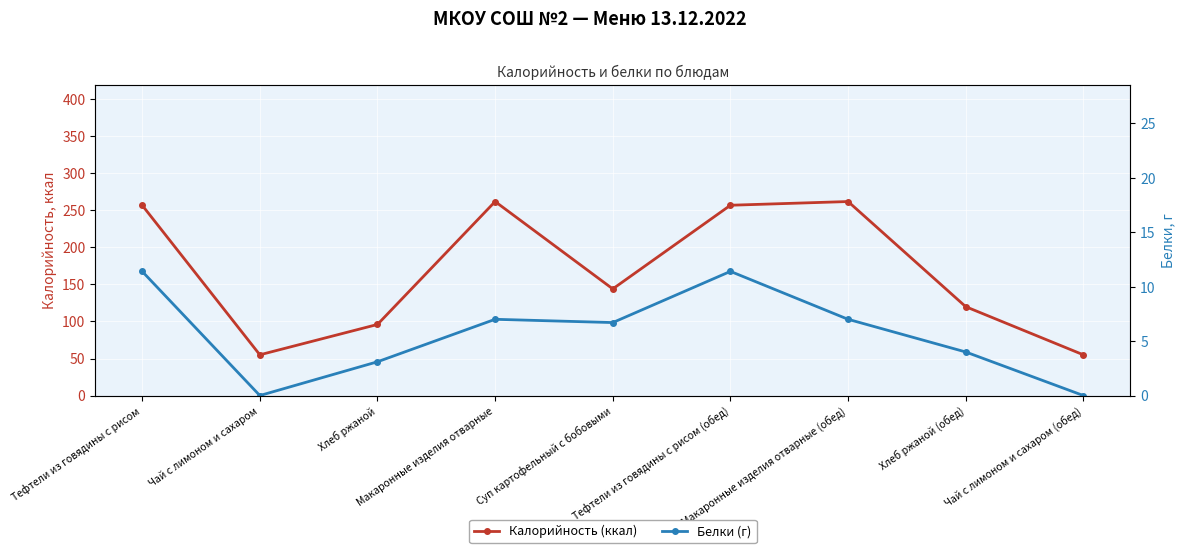

What is the spread (max minus min) of values at Макаронные изделия отварные (обед)?

255.0